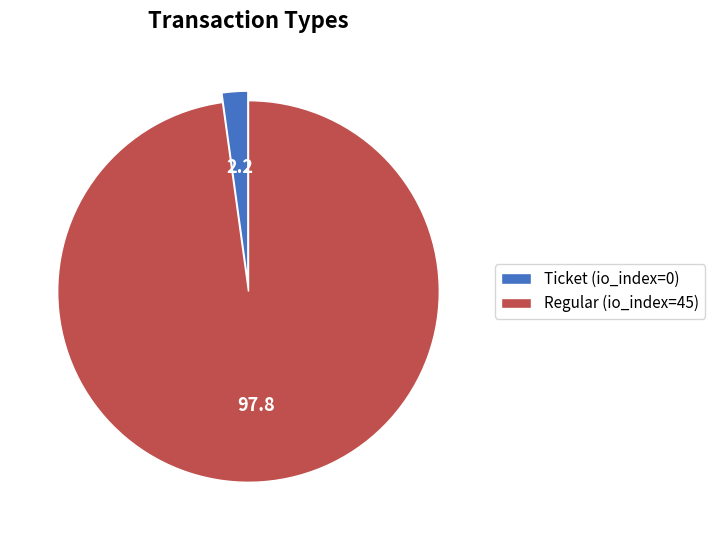

What is the largest slice in the pie chart?

Regular